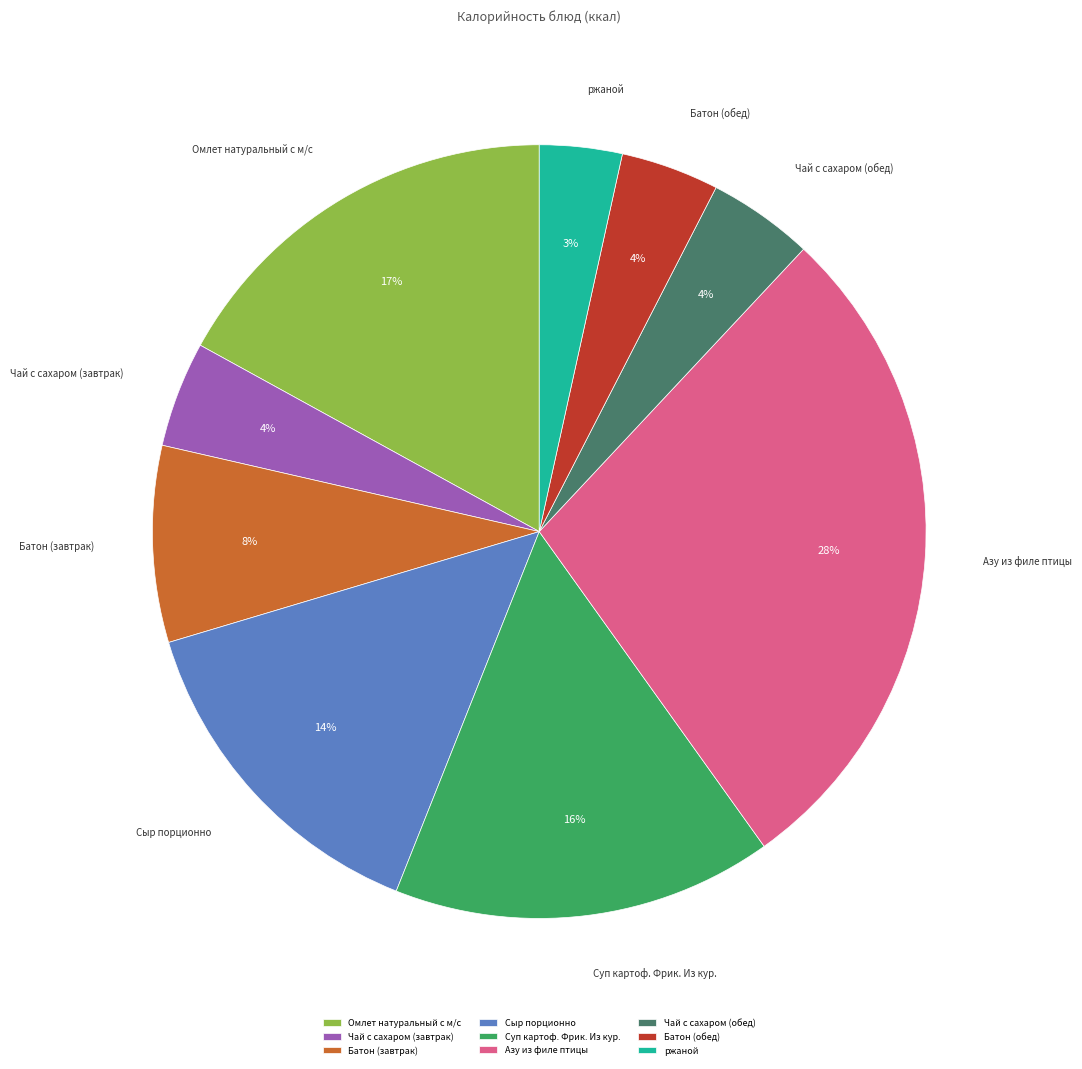

Is the sum of Батон (завтрак) and Батон (обед) greater than half?

No